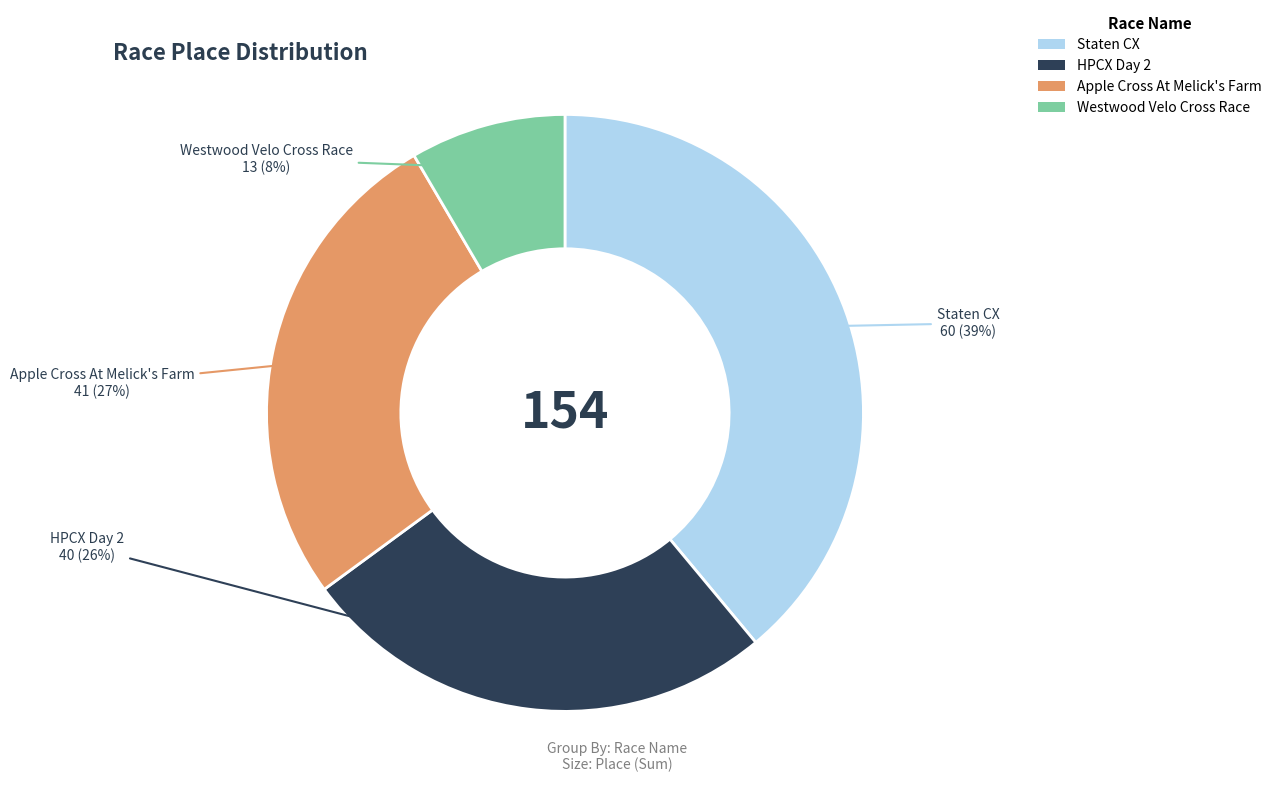

Does Westwood Velo Cross Race represent more than half of the total?

No